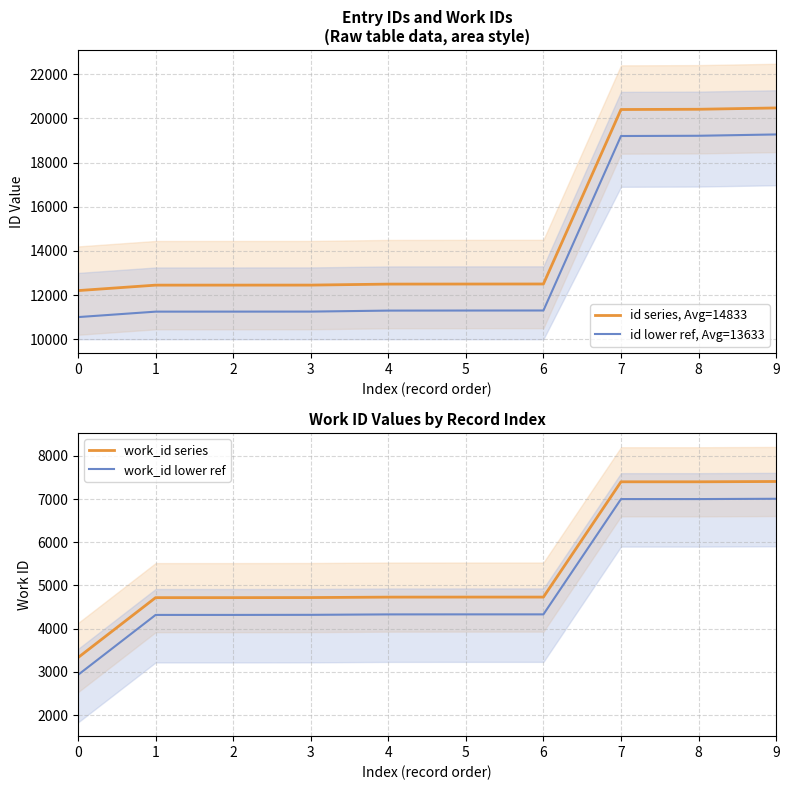

Is the value of work_id lower ref at 5 greater than the value of work_id series at 0?

Yes